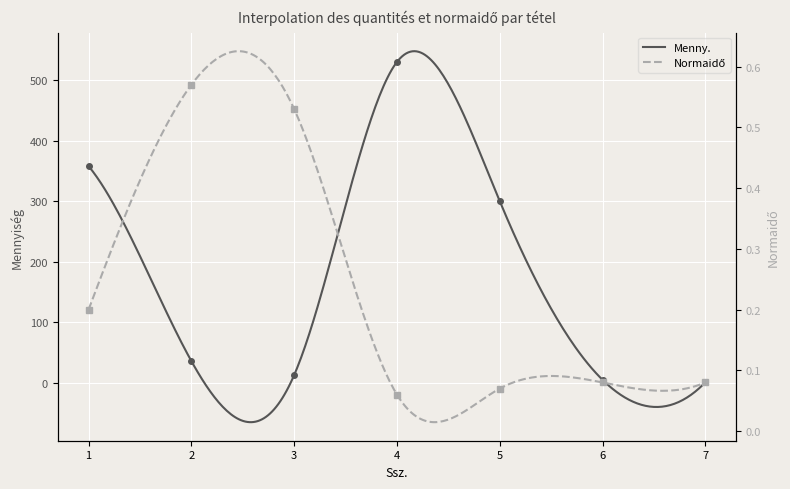

True or false: Menny. has a value of 504.1 at 5.

False